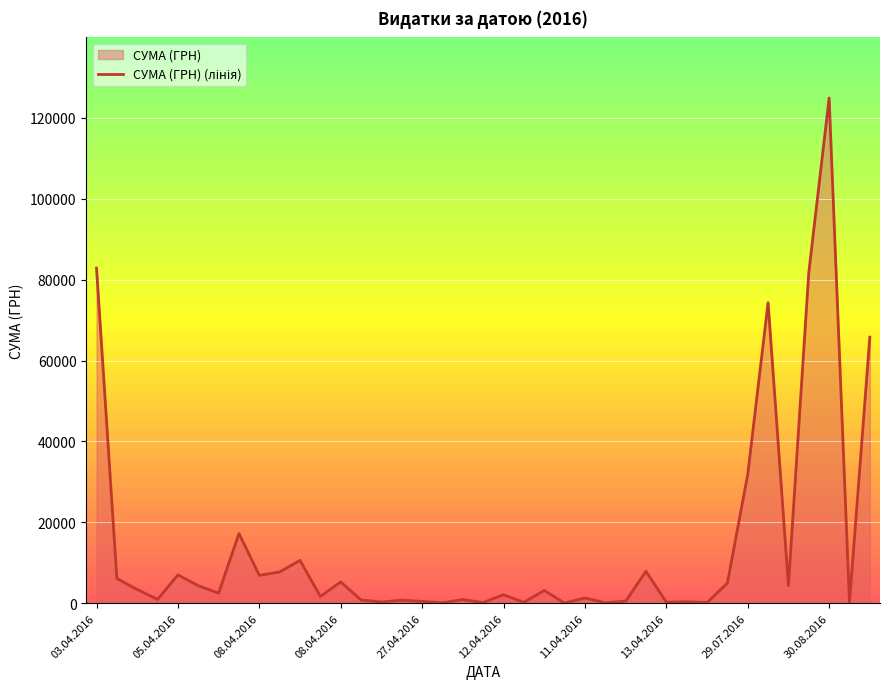

The value at 14 is 389.8. True or false?

False